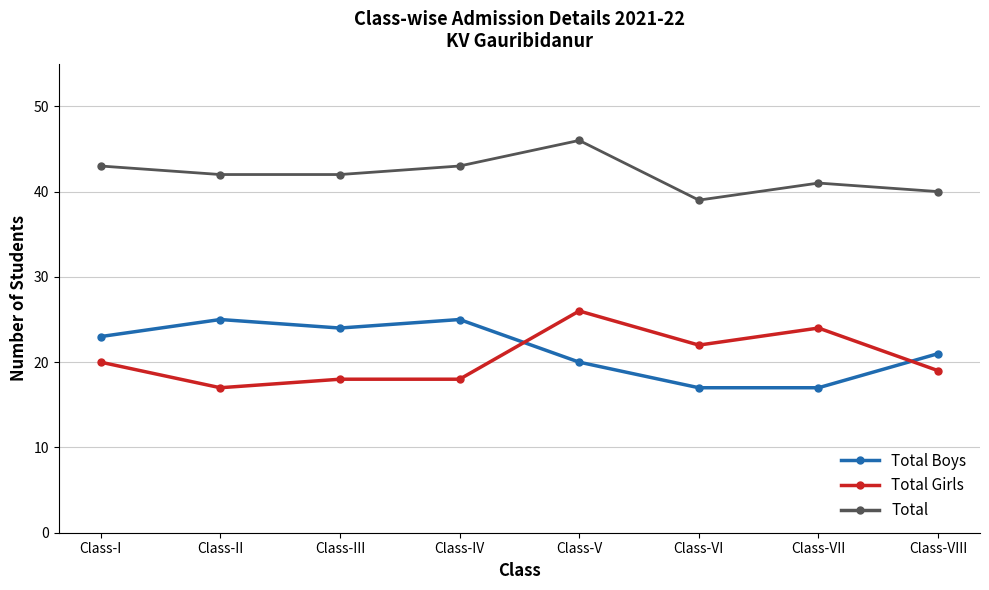

What is the label of the 4th point from the right?

Class-V